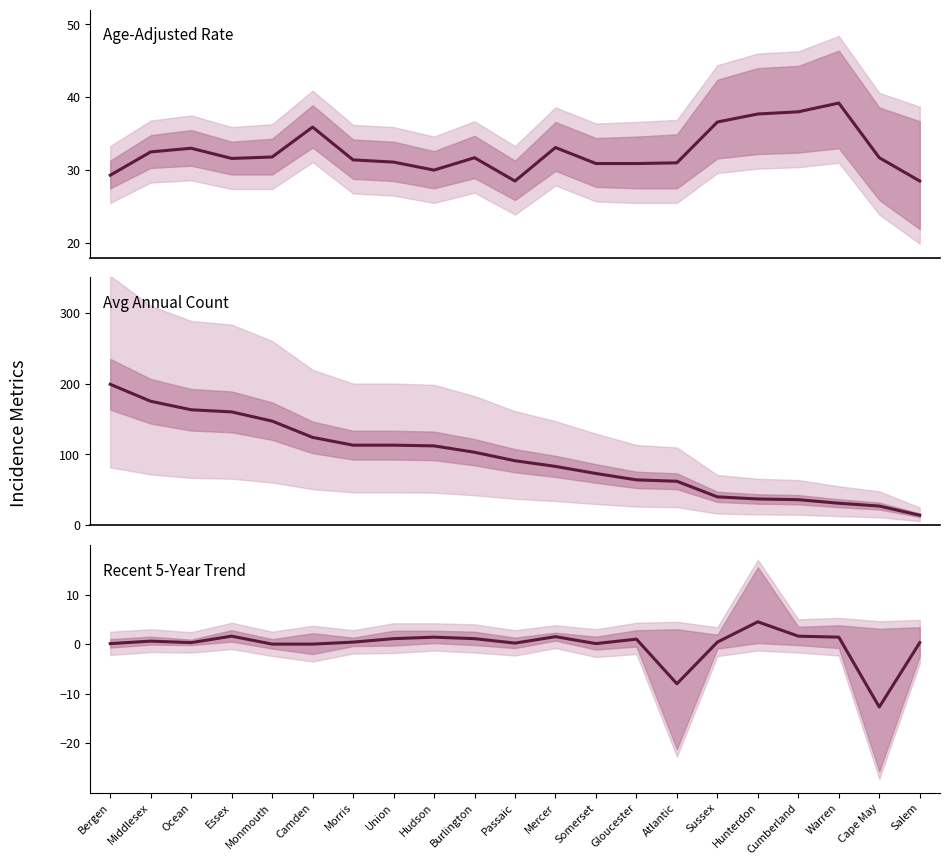

At which category is the sum across all series the highest?

Bergen